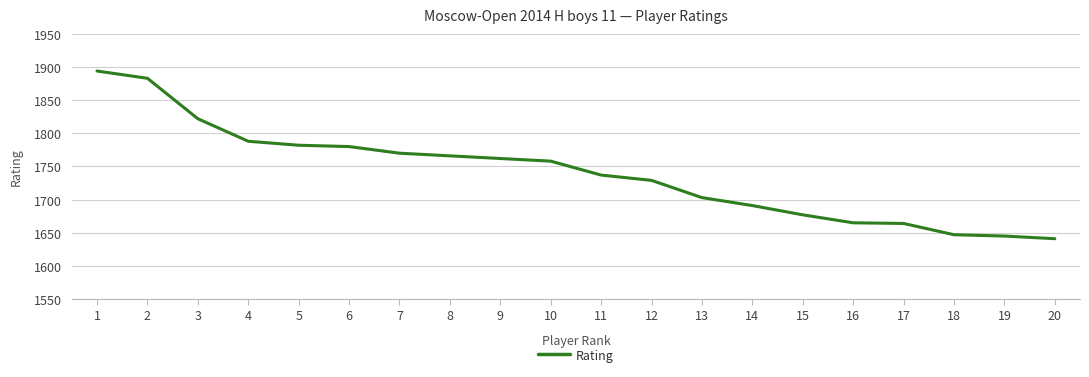

What is the approximate value at 2?

1883